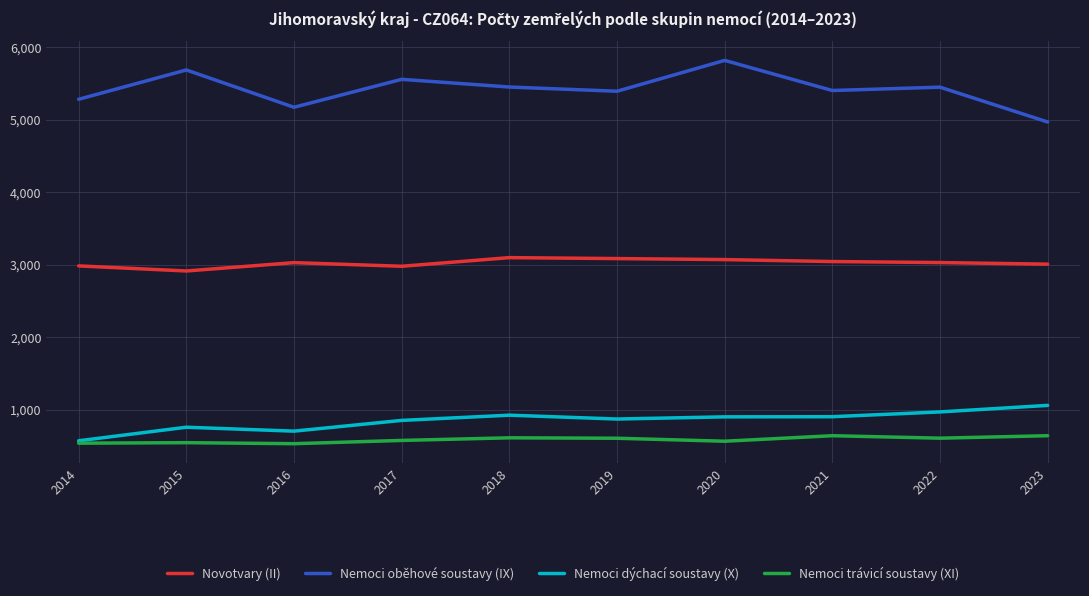

Is it true that Nemoci trávicí soustavy (XI) equals 609 at 2019?

True